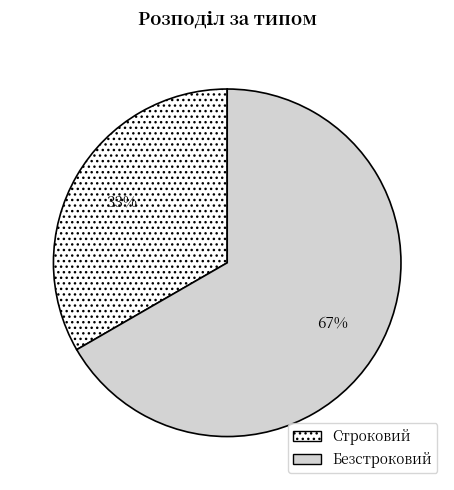

How many segments does this pie chart have?

2